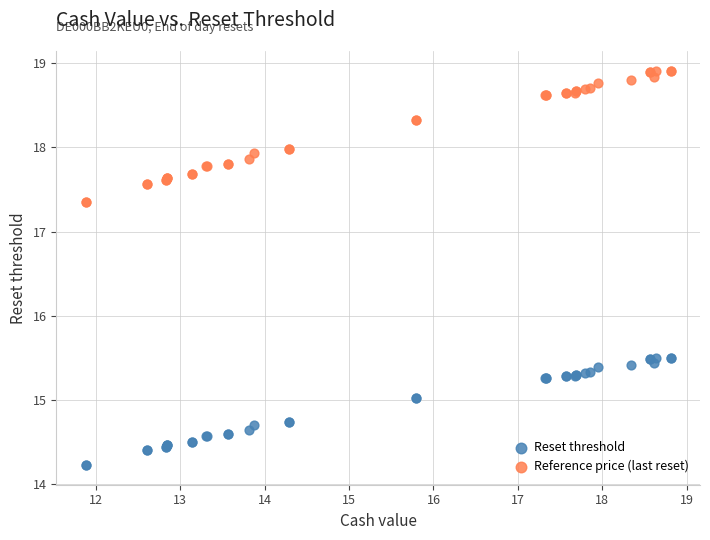

Which series contains the lowest Y value?

Reset threshold